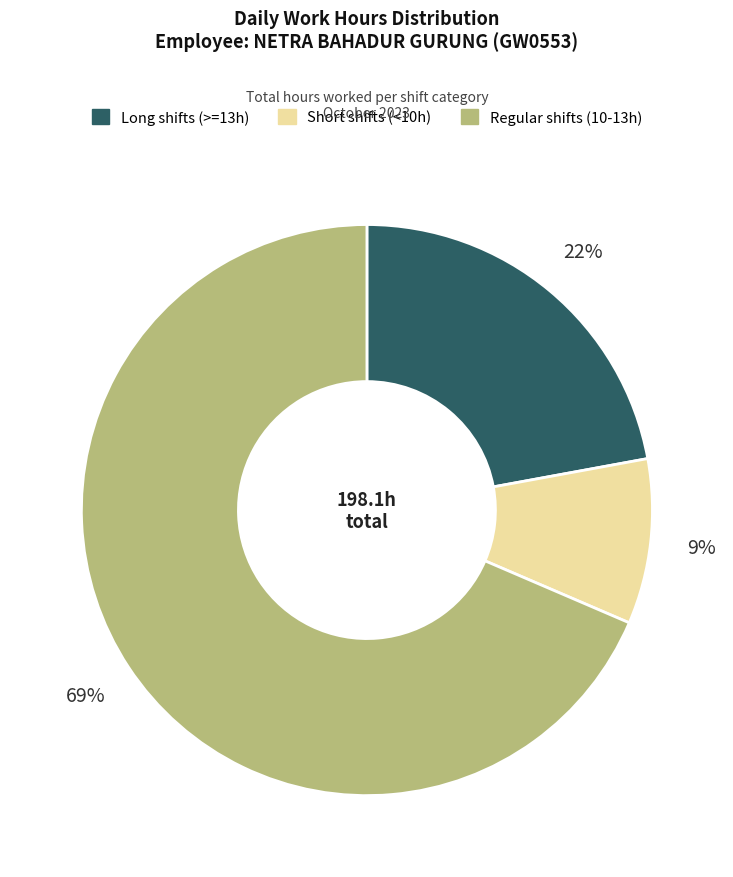

Is there any slice that represents more than half of the pie?

Yes